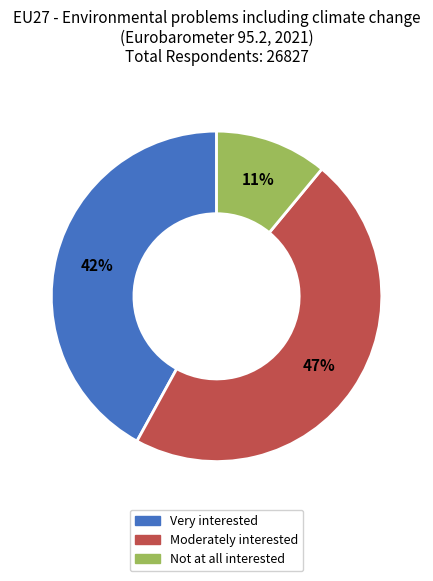

Do Very interested and Not at all interested together represent more than half of the pie?

Yes